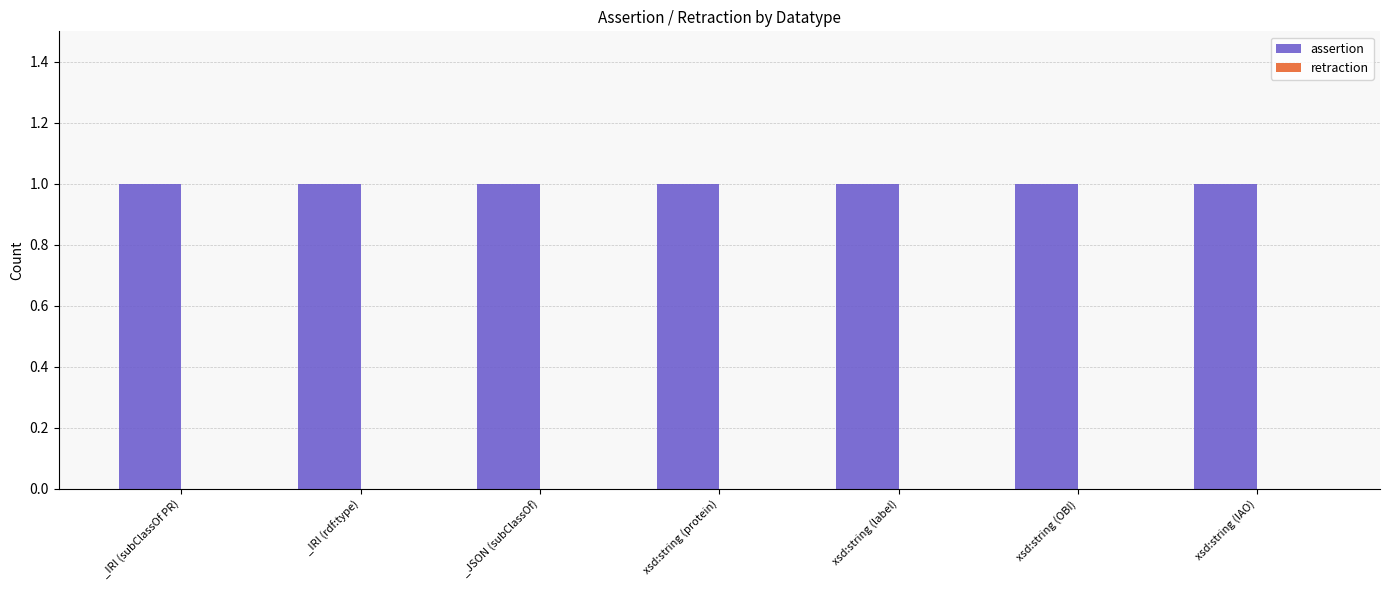

How many bars are there in each group?

2